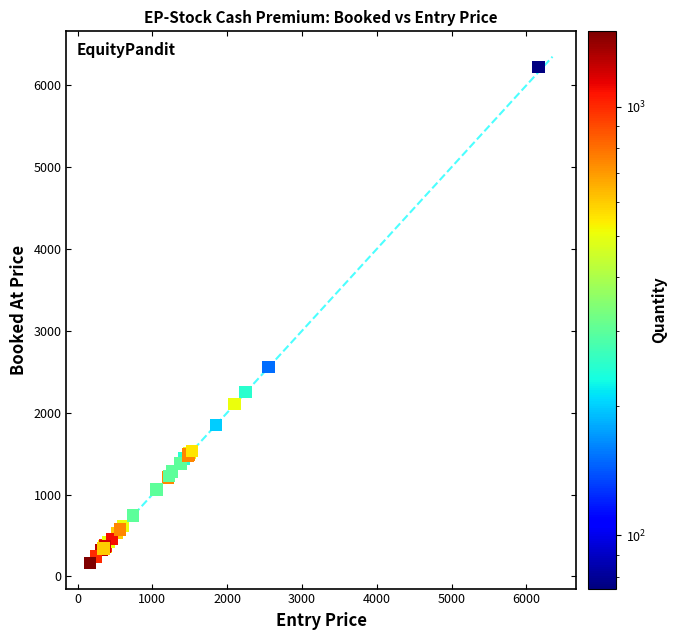

What Y value in the scatter plot is closest to 3195?

2555.0